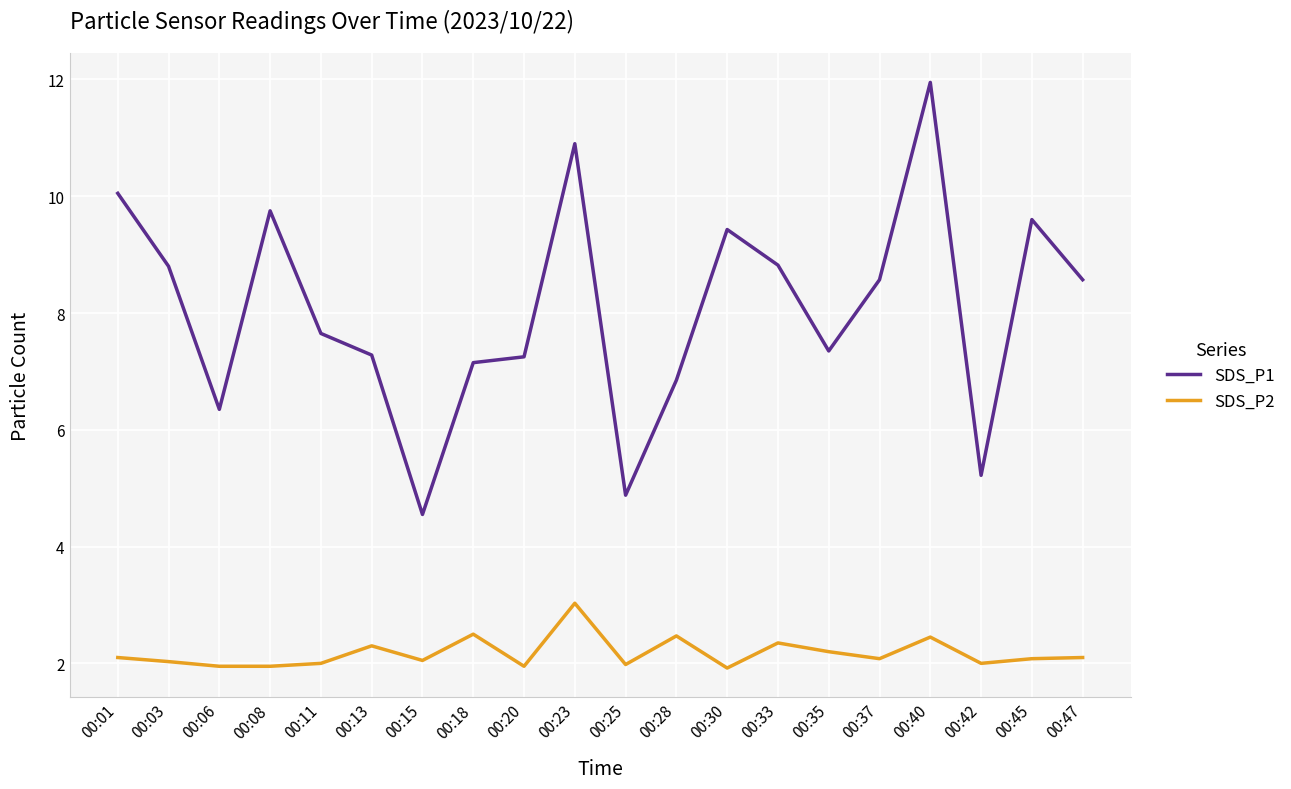

How many categories are shown in the chart?

20